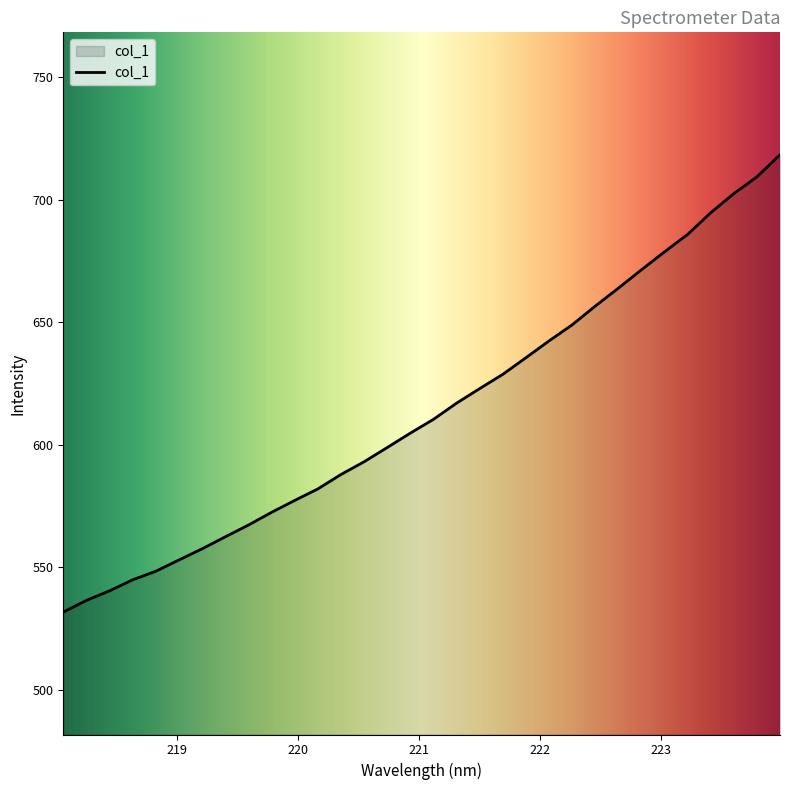

What is the greatest value displayed?

718.4